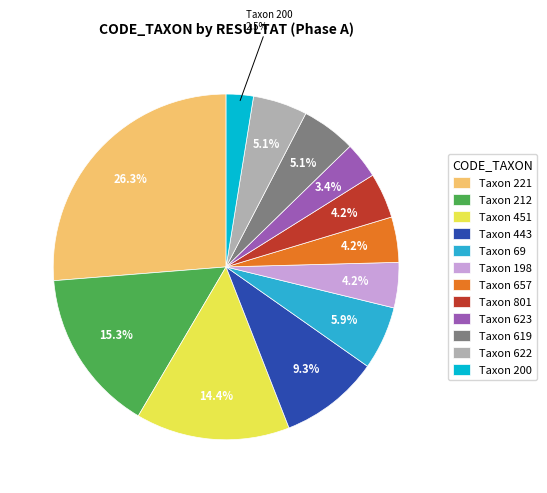

How many segments does this pie chart have?

12